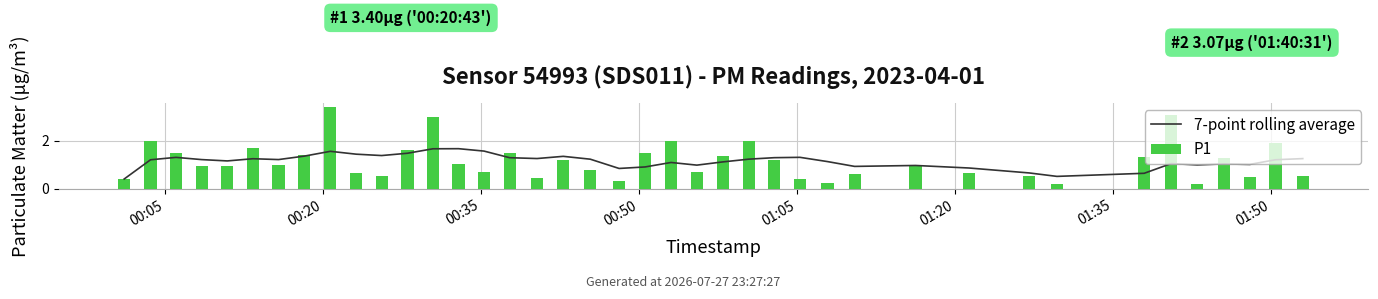

What is the sum of all 7-point rolling average values?

45.8